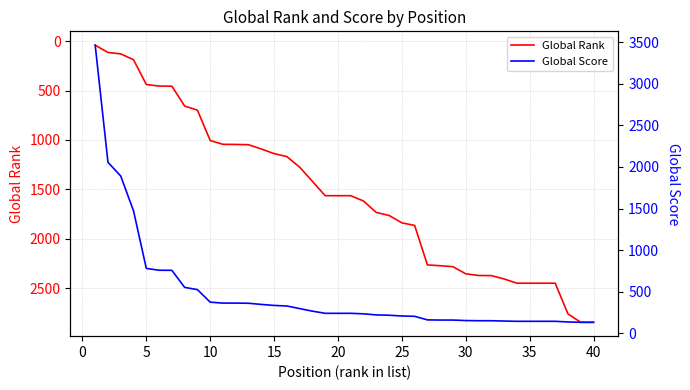

Is it true that Global Score equals 220 at 38?

False